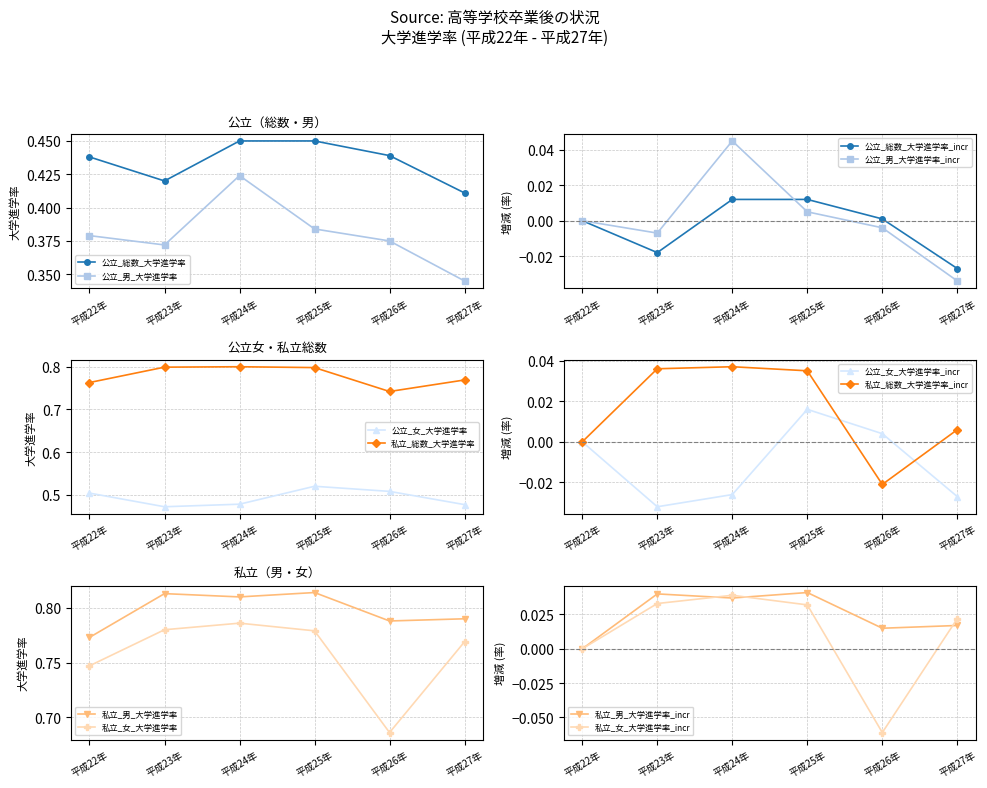

What is the sum of all 公立_男_大学進学率 values?

2.3